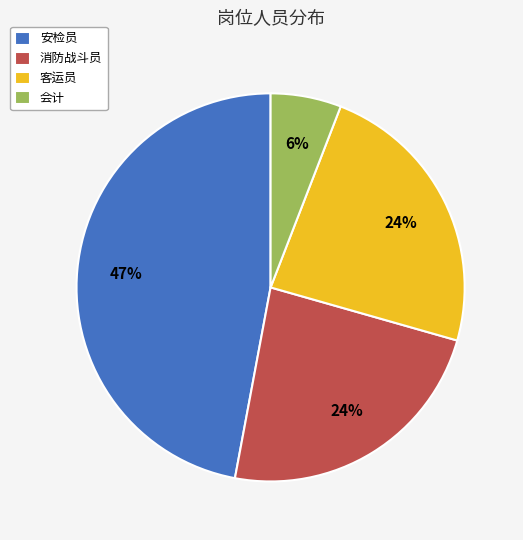

Which has a higher value, 会计 or 安检员?

安检员